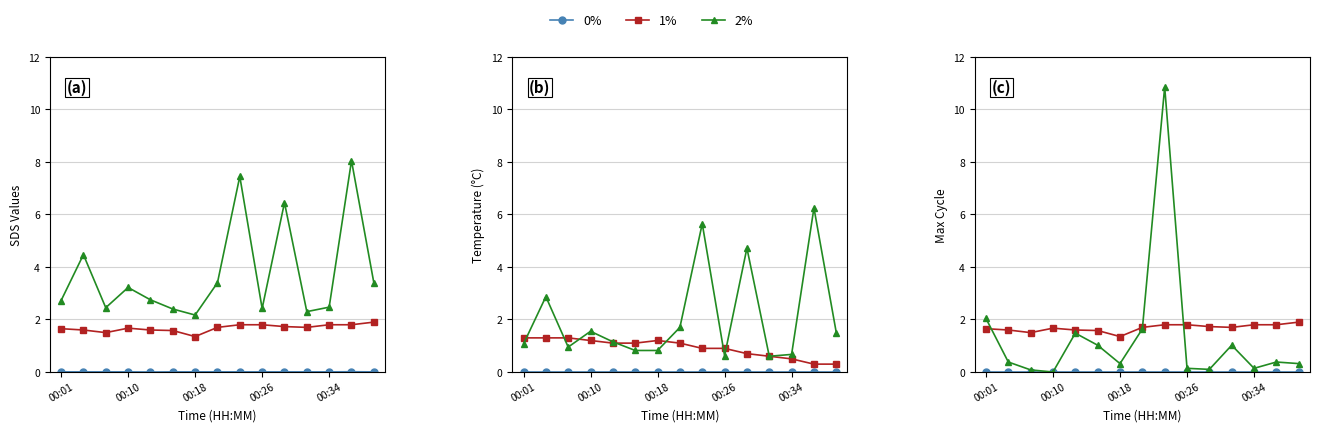

Which has a higher value, 8 or 00:01?

8